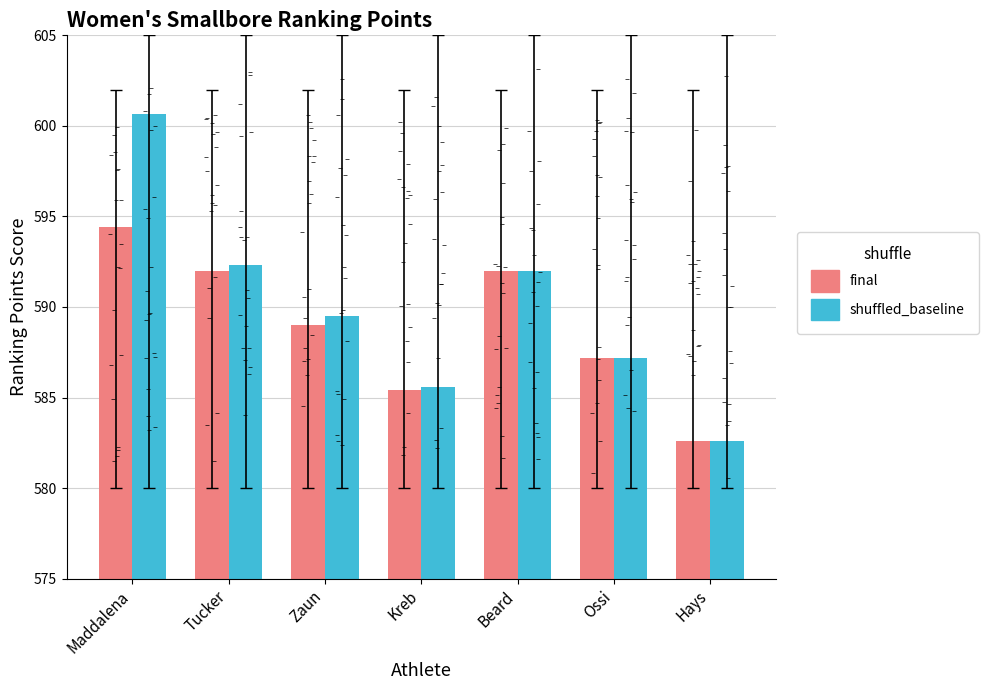

What are all the series names shown in the legend?

final, shuffled_baseline